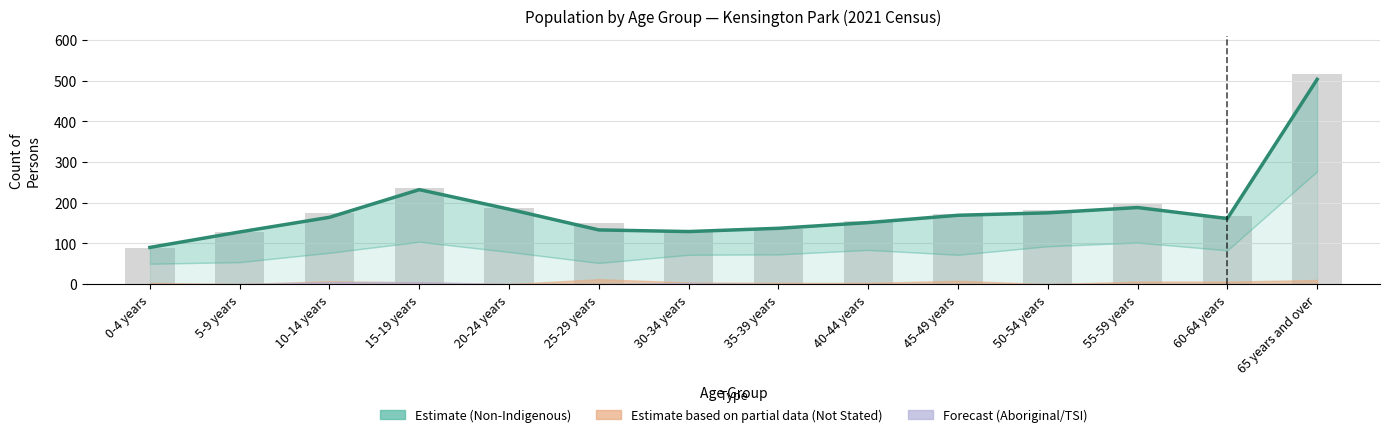

At how many categories does at least one series exceed 134?

11